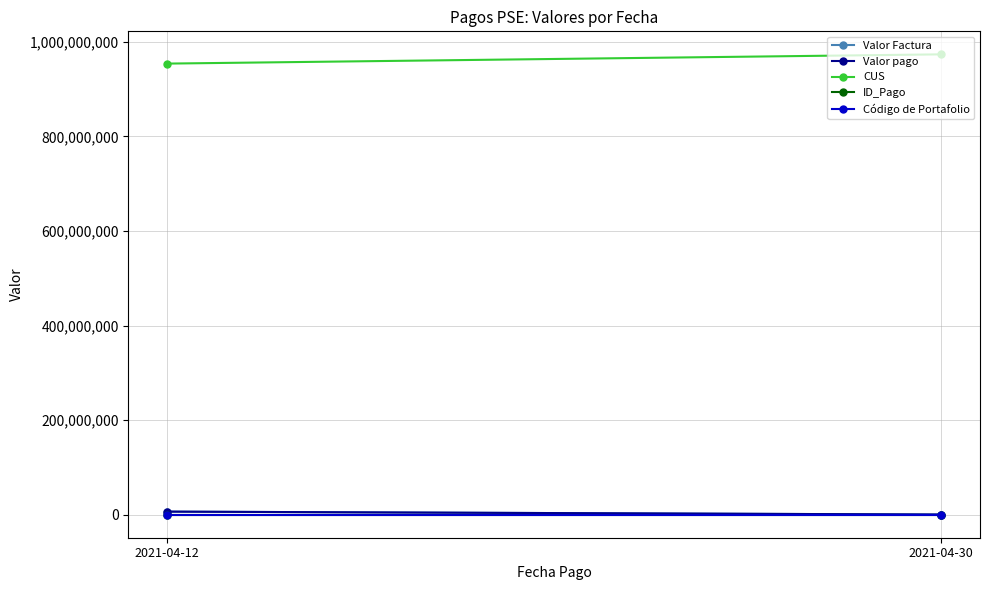

What is the difference between the highest and lowest values at 2021-04-12?

954192672